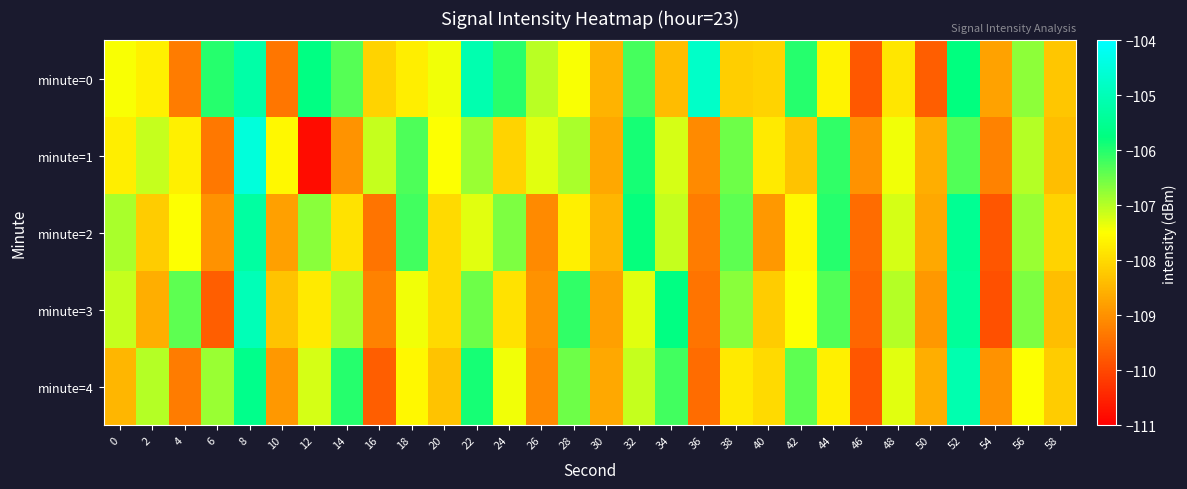

List the series in order of their peak value, lowest first.

minute=2, minute=4, minute=3, minute=0, minute=1